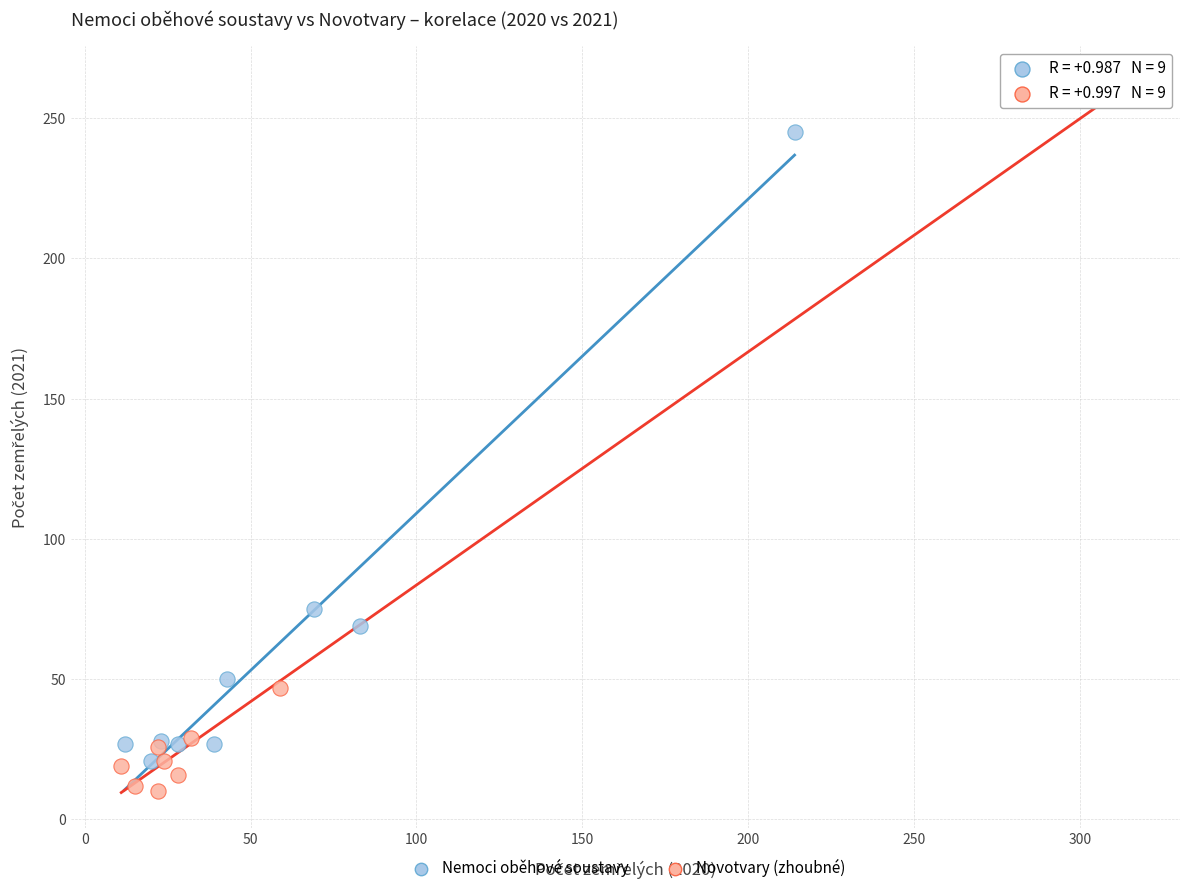

Which series has the largest Y range (max minus min)?

Novotvary (zhoubné)